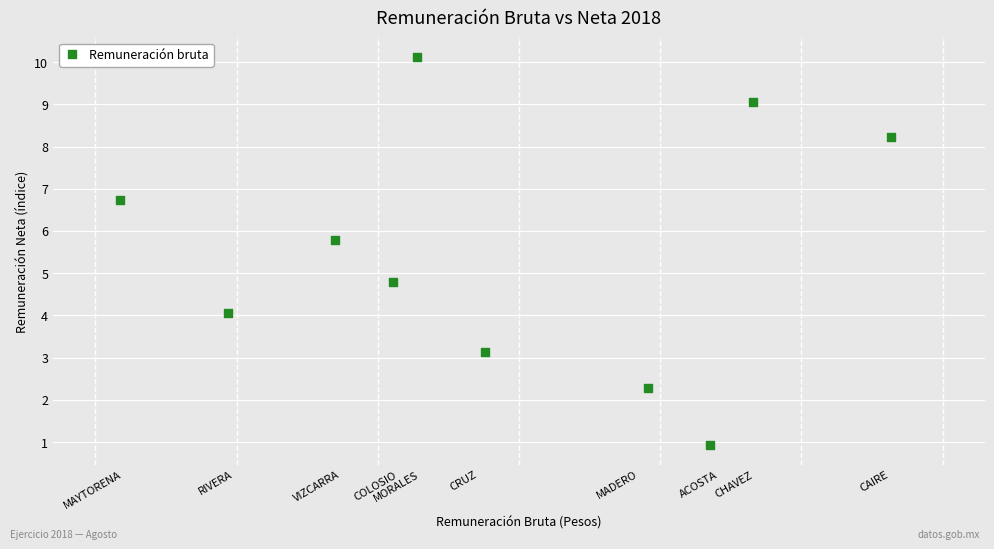

What Y value in the scatter plot is closest to 5?

4.8